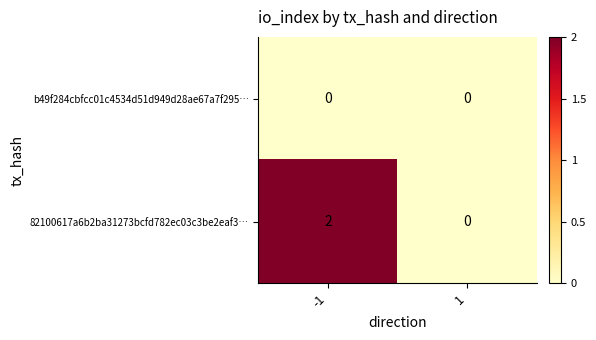

List the series in order of their overall mean, highest first.

82100617a6b2ba31273bcfd782ec03c3be2eaf3…, b49f284cbfcc01c4534d51d949d28ae67a7f295…